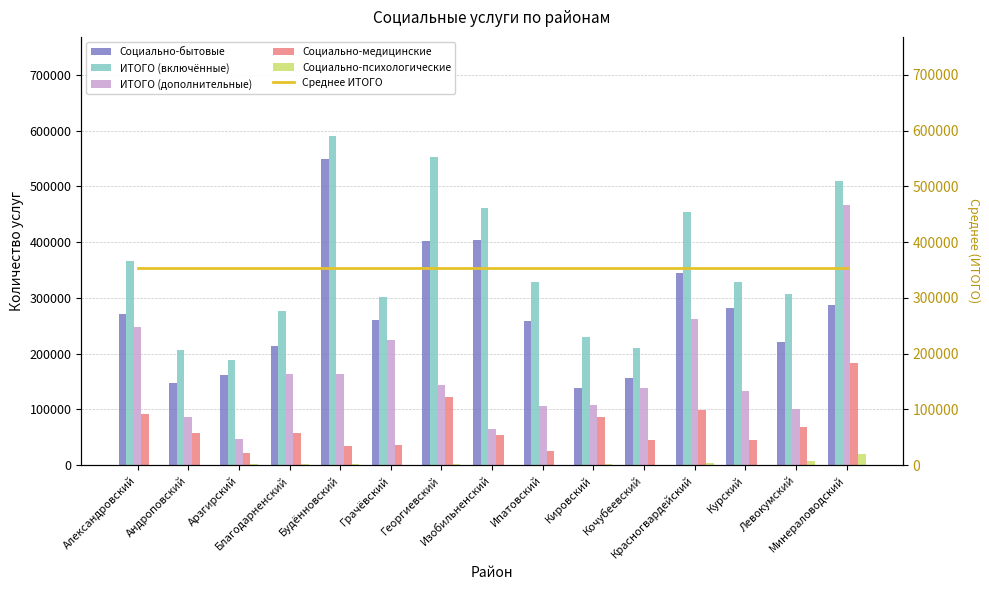

What is the difference between the second highest and second lowest values in the ИТОГО (дополнительные) series?

198088.0